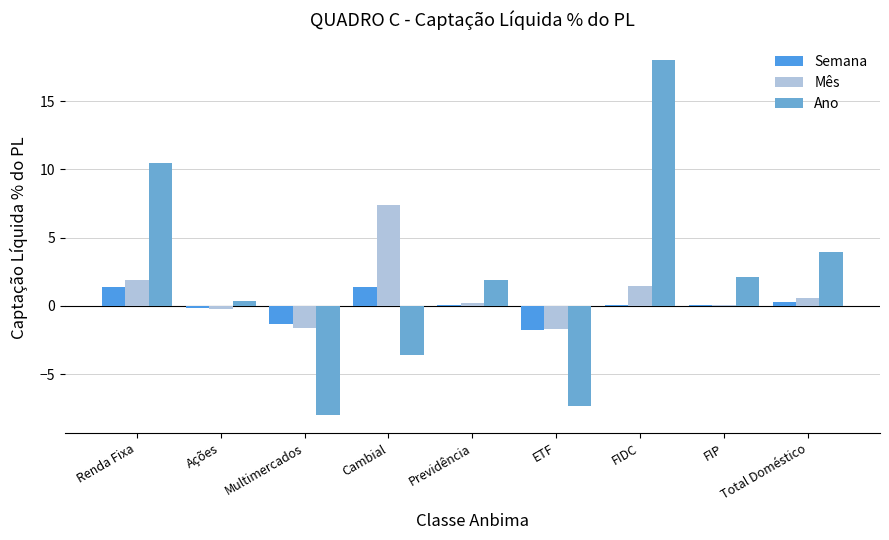

What value does the Mês series have at FIP?

0.1